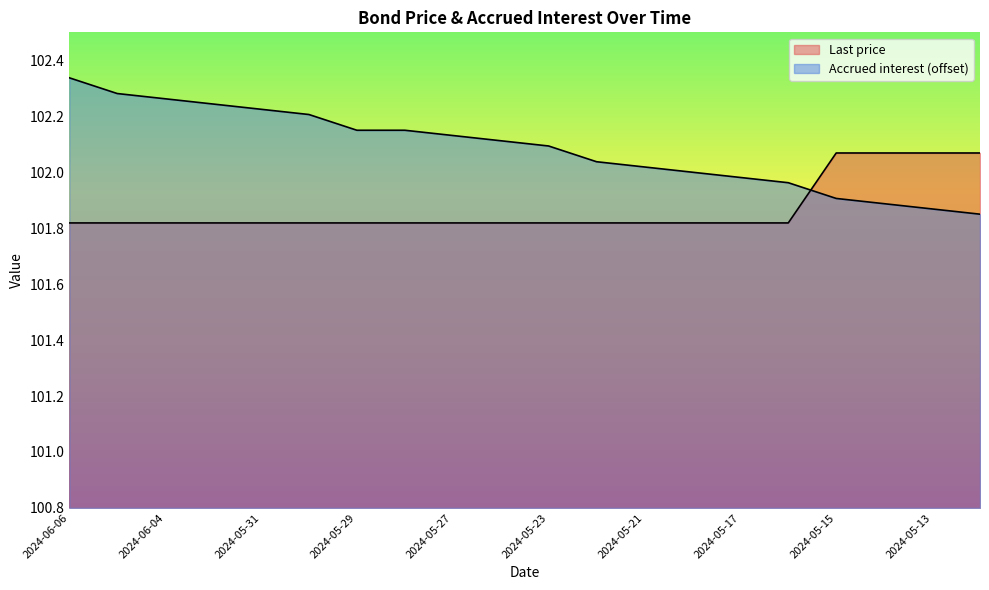

Does the chart have visible grid lines?

No